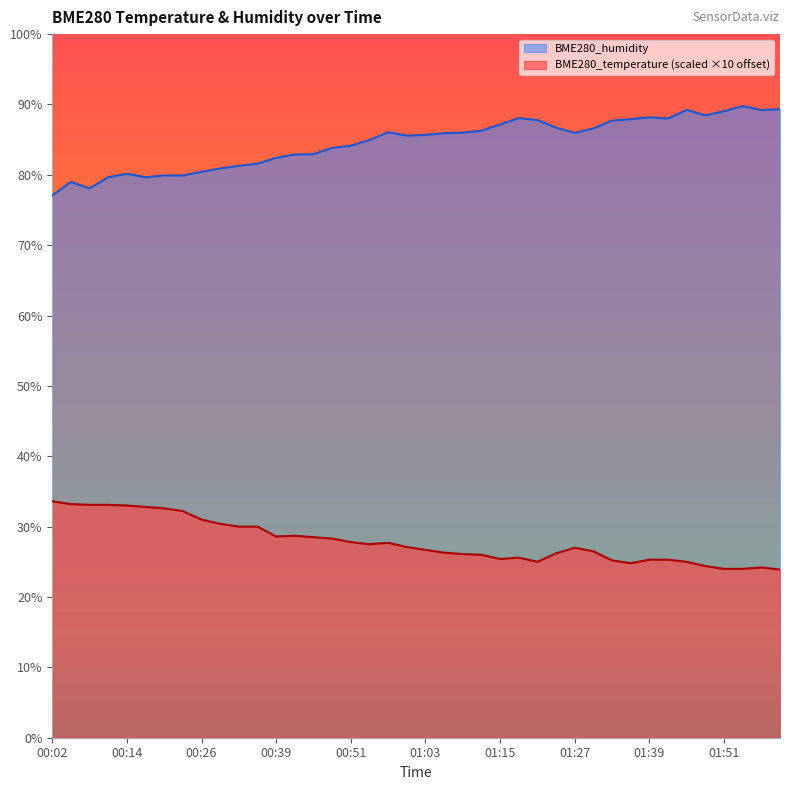

What is the spread (max minus min) of values at 01:06?

59.6